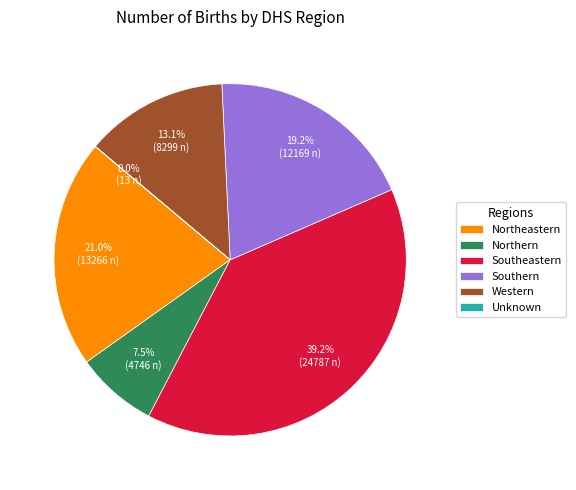

What percentage is NOT represented by Western?

86.9%